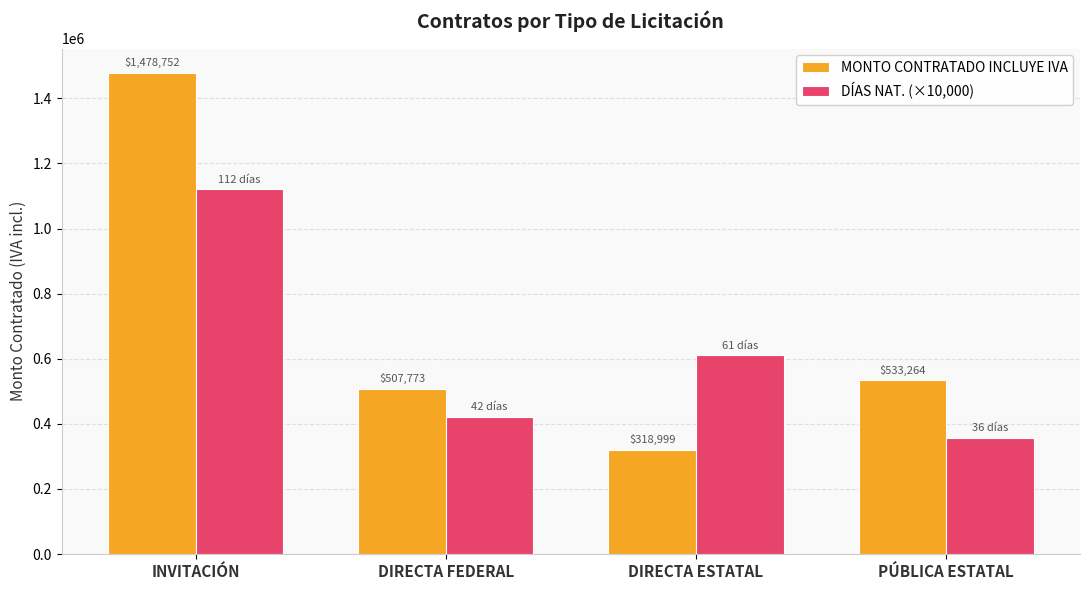

Rank the series at PÚBLICA ESTATAL from lowest to highest value.

DÍAS NAT. (×10,000), MONTO CONTRATADO INCLUYE IVA